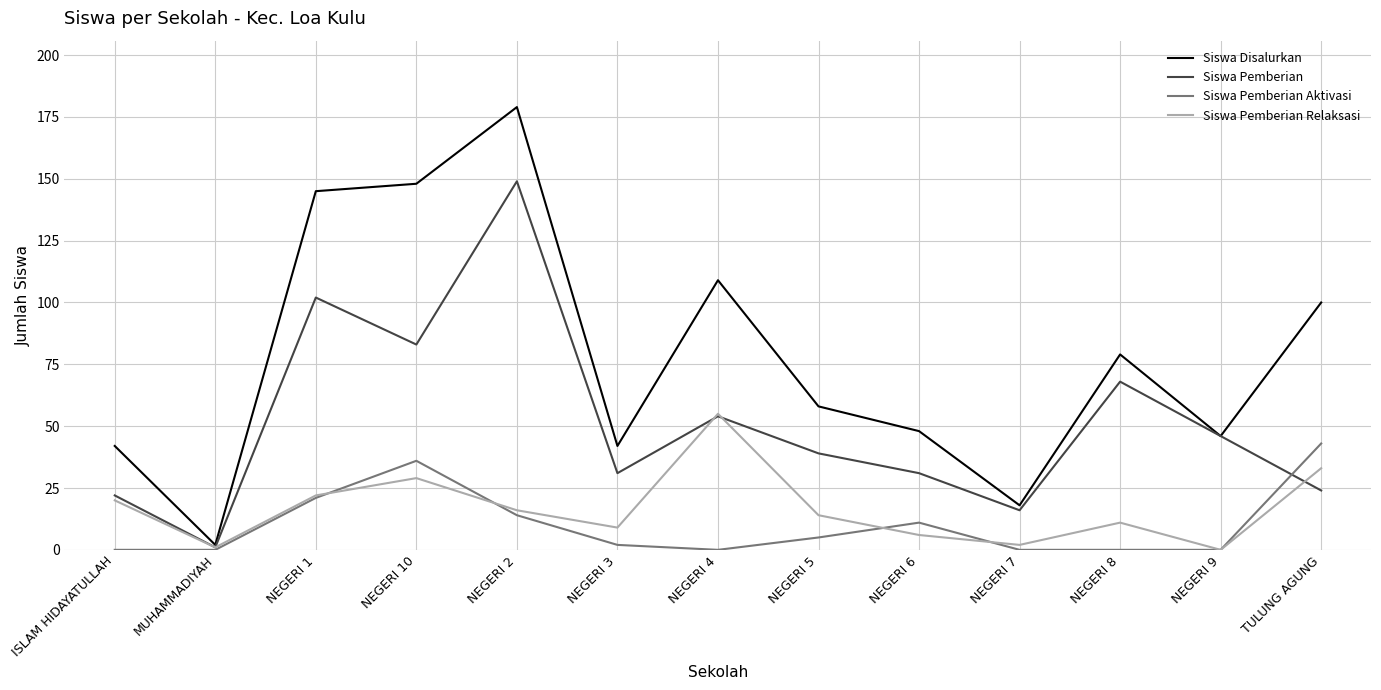

How many lines are shown in the chart?

4